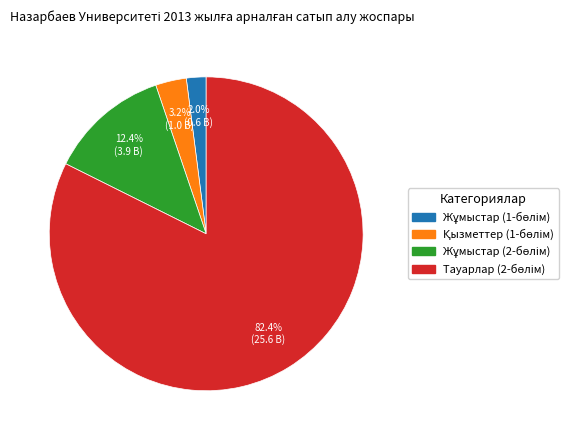

Does any single category account for the majority?

Yes